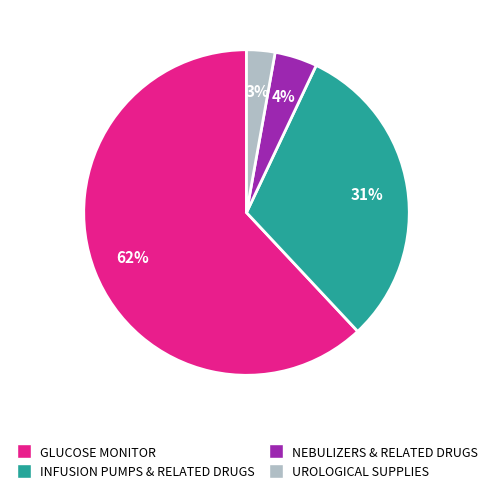

To the nearest percent, what is the difference between the NEBULIZERS & RELATED DRUGS and INFUSION PUMPS & RELATED DRUGS slice percentages?

27%